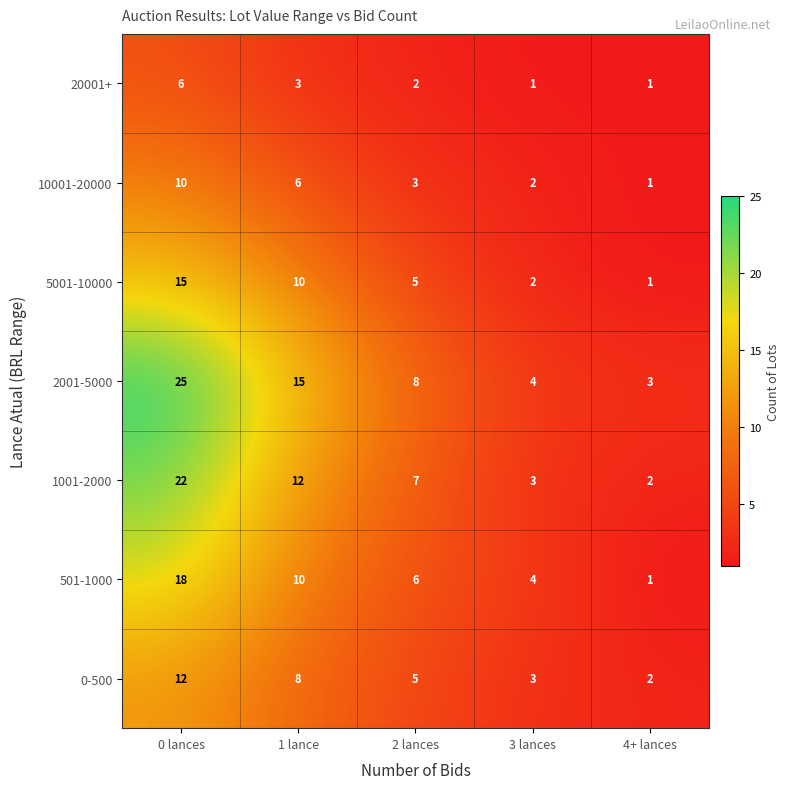

At which label does 5001-10000 first exceed 5?

0 lances